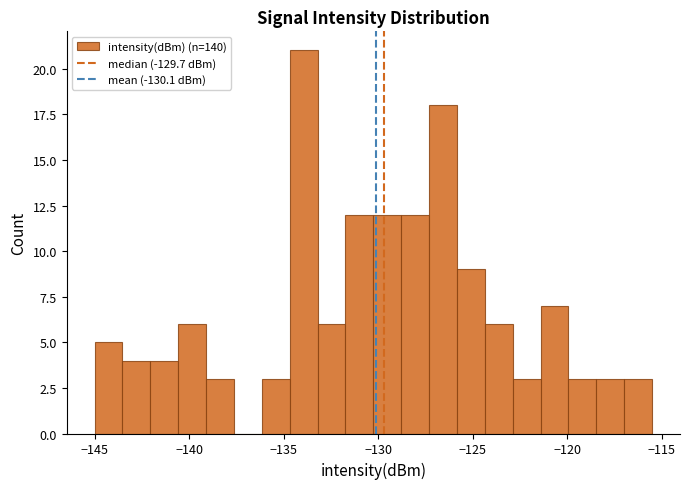

Around what value on the x-axis is the tallest bar? Give the approximate position of its centre, as read against the axis.

-134.0